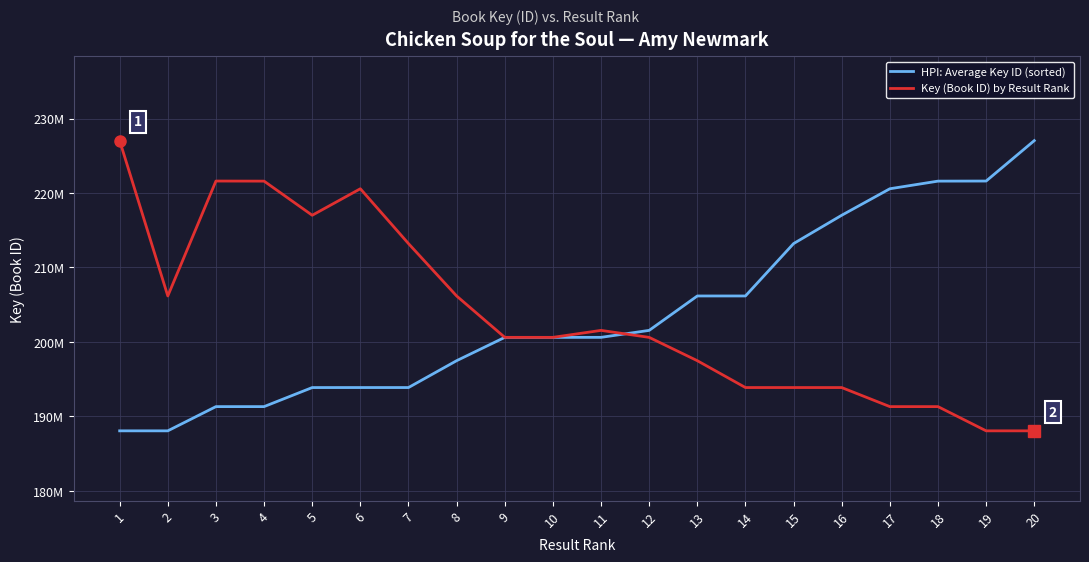

What is the value of the HPI: Average Key ID (sorted) point at the 2nd from the left?

188060084